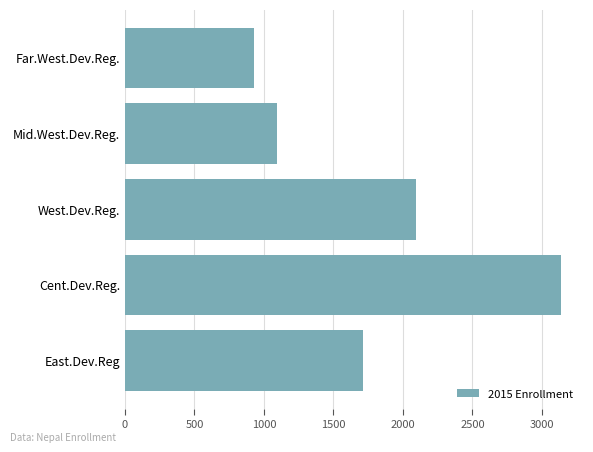

Approximately how many times larger is the value at Far.West.Dev.Reg. compared to Mid.West.Dev.Reg.?

0.8